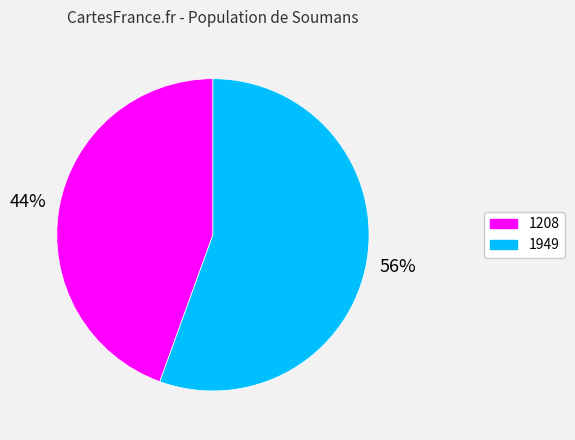

Which slice represents more than half of the pie?

1949